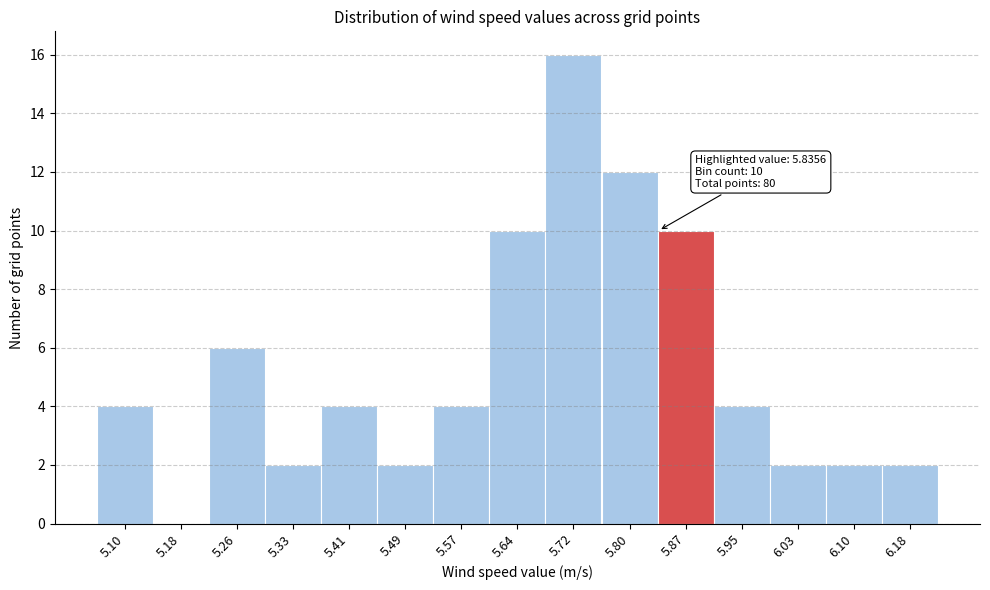

Which range on the x-axis has the tallest bar?

5.68 to 5.76